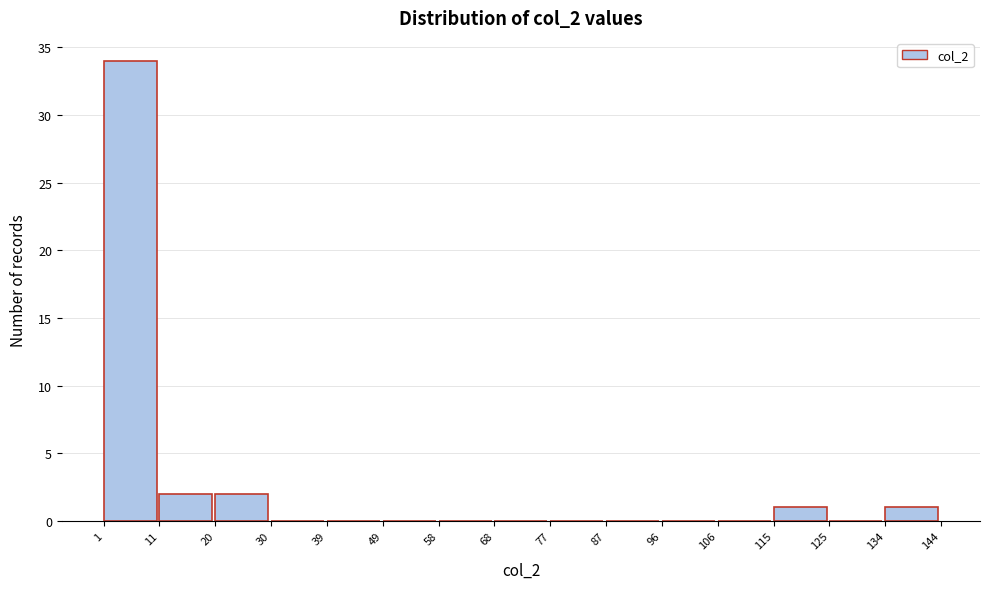

Reading left to right, list every bar in this chart as the range it spans on the x-axis followed by its height. The values are not printed on the chart, so give them approximately, as read against the axis.

1 to 11: 34
11 to 20: 2
20 to 30: 2
30 to 39: 0
39 to 49: 0
49 to 58: 0
58 to 68: 0
68 to 77: 0
77 to 87: 0
87 to 96: 0
96 to 106: 0
106 to 115: 0
115 to 125: 1
125 to 134: 0
134 to 144: 1